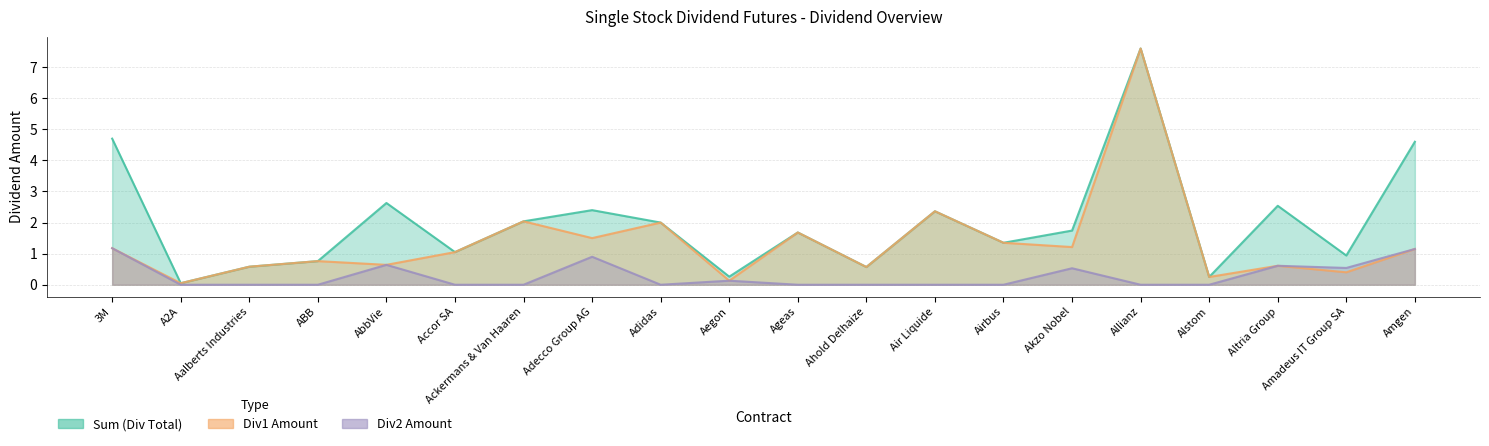

Is it true that Div2 Amount equals 0.0 at Alstom?

True